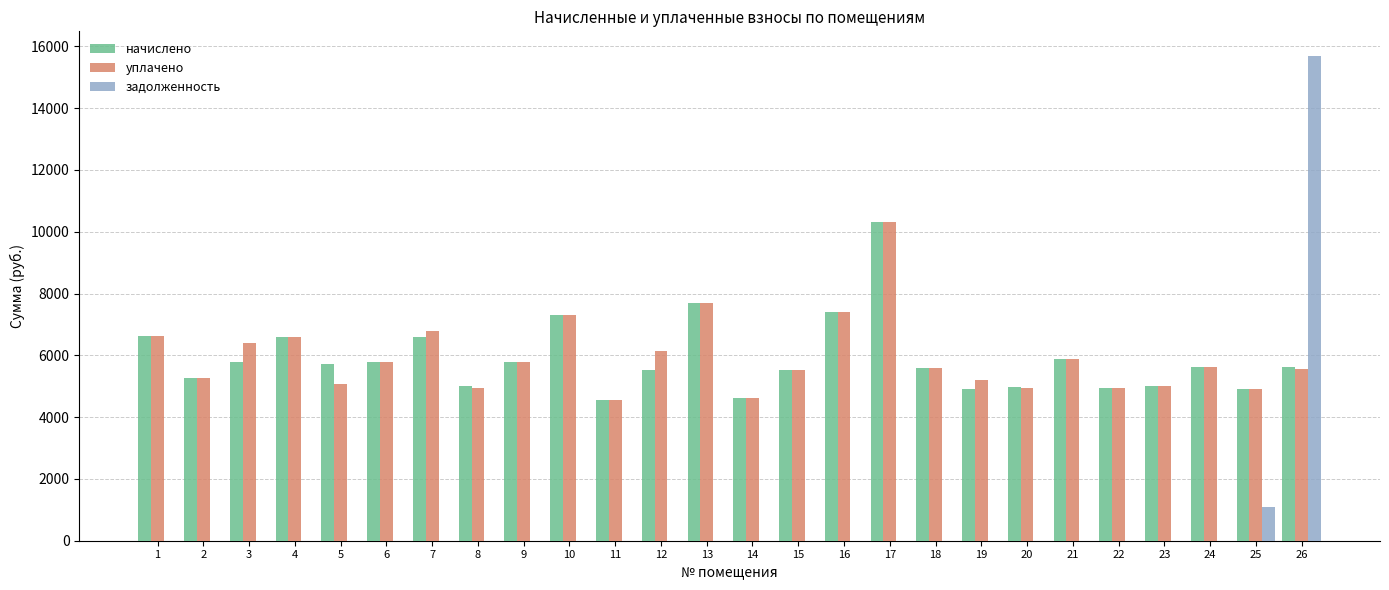

Are the bars horizontal?

No